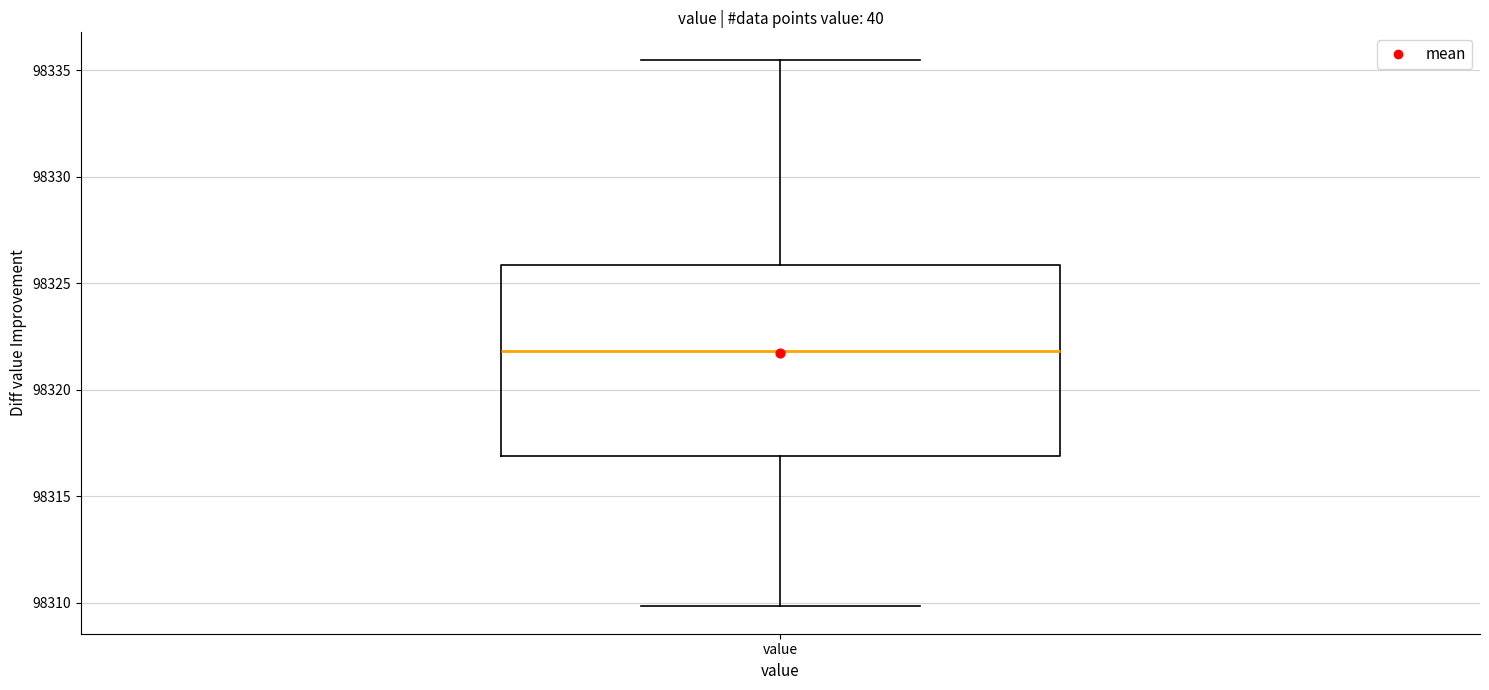

Where does the lower whisker of the box for value end on the y-axis? The values are not printed on the chart, so give them approximately, as read against the axis.

98310.0